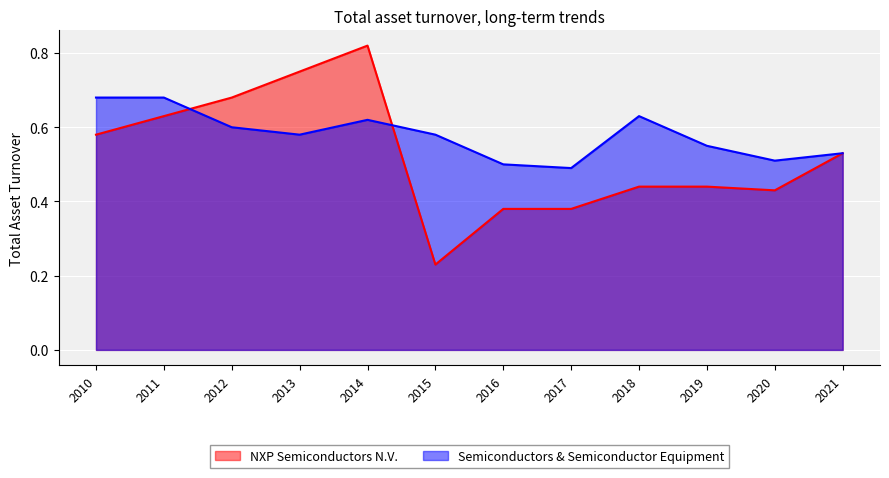

Is it true that NXP Semiconductors N.V. equals 0.8 at 2013?

True